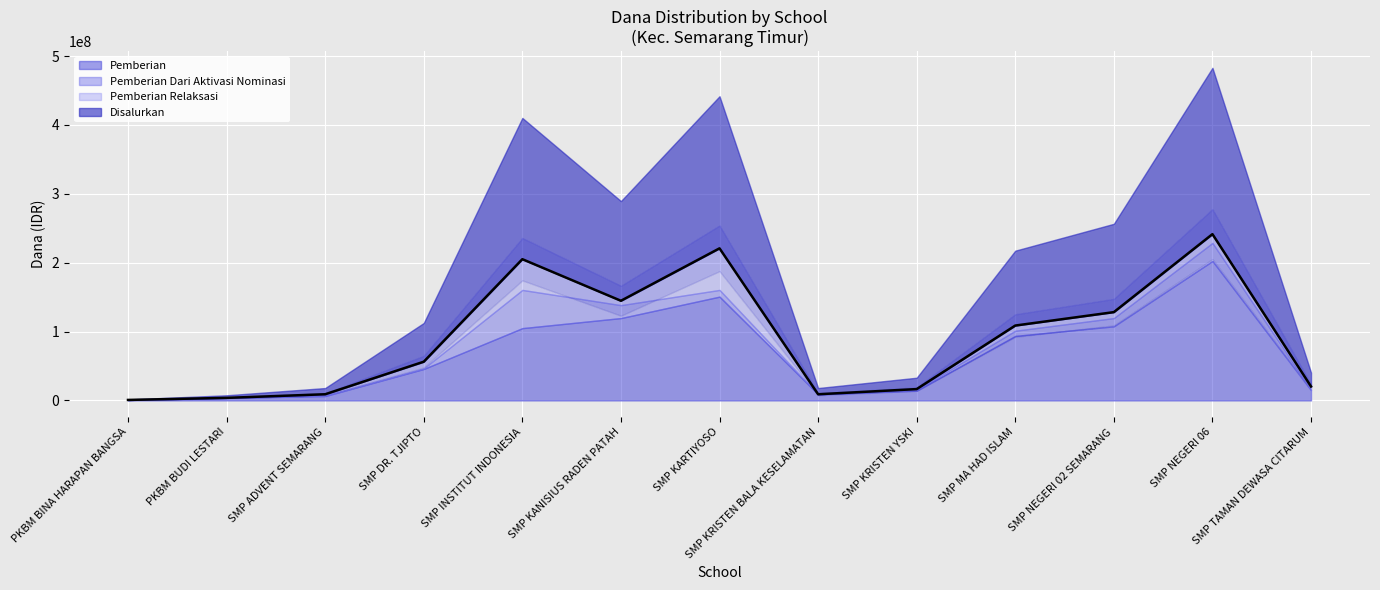

What is the difference between the highest and lowest values at SMP KRISTEN BALA KESELAMATAN?

9000000